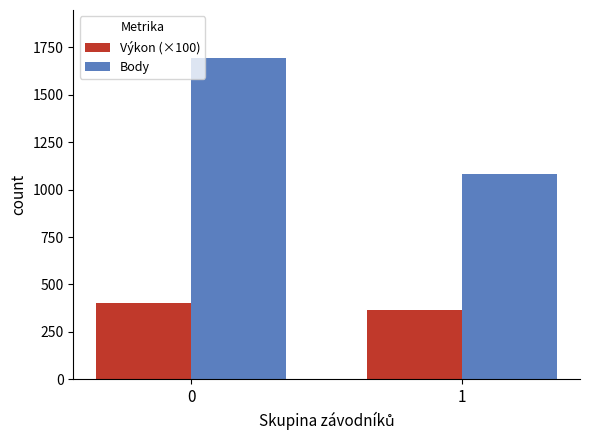

Count the number of data series in this chart.

2